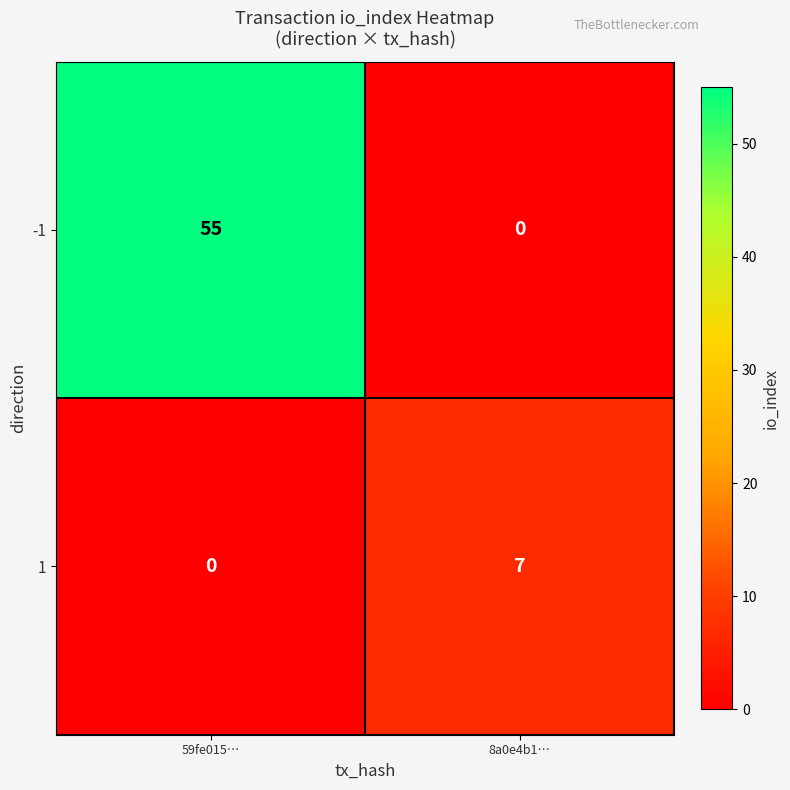

List the series in order of their overall mean, lowest first.

1, -1